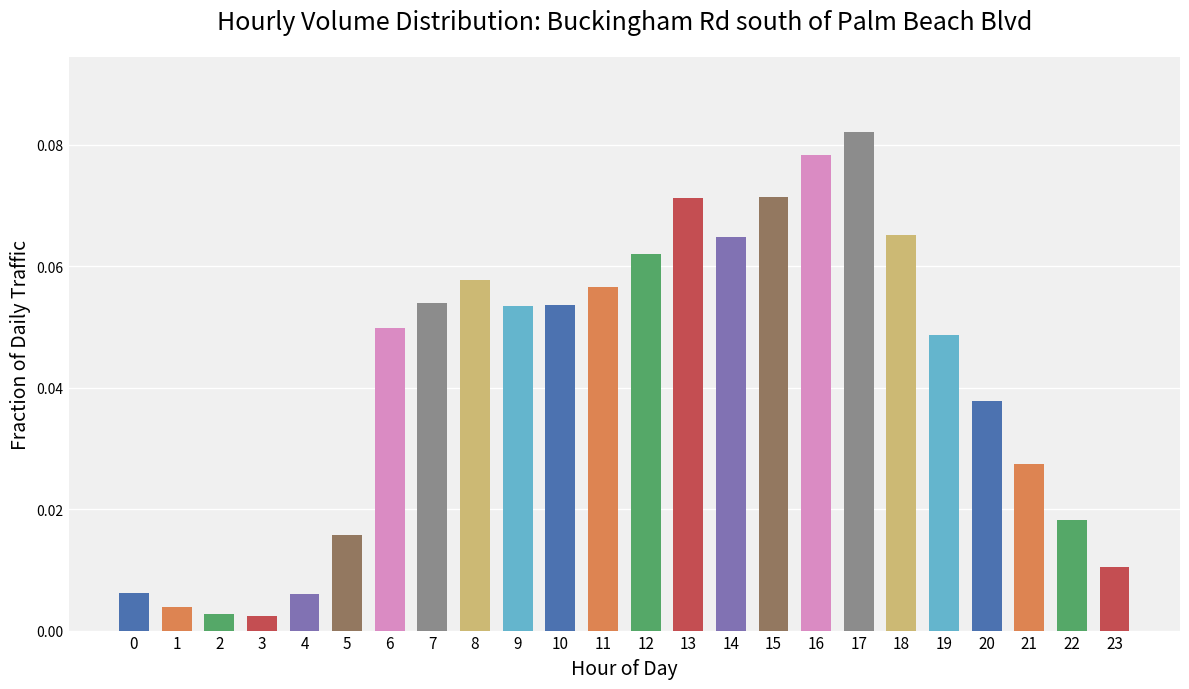

Which label corresponds to the largest value in the chart?

17